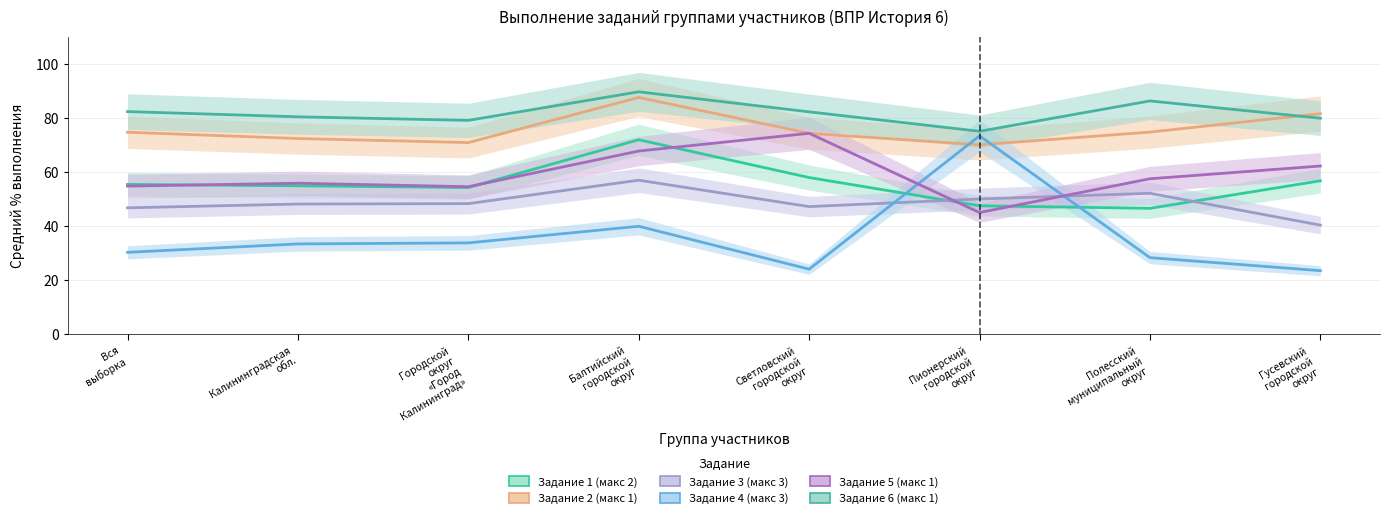

What is the maximum value shown in the chart?

89.6